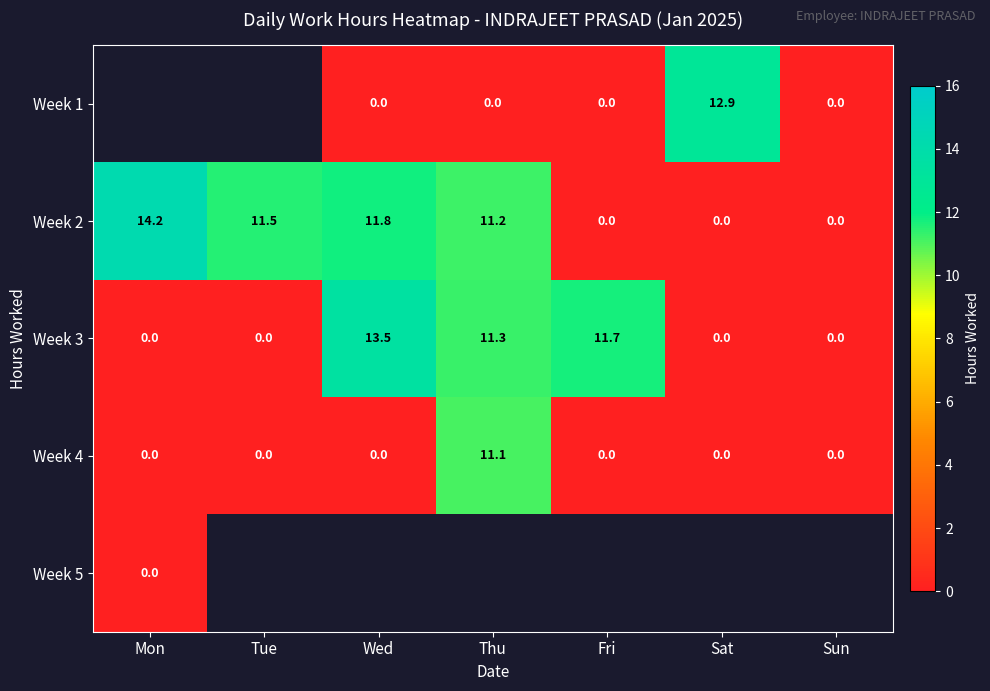

How many data points in Week 2 are less than 11?

3